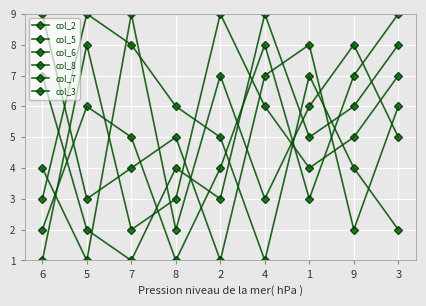

Count the col_7 values in the range 3 to 7.

5